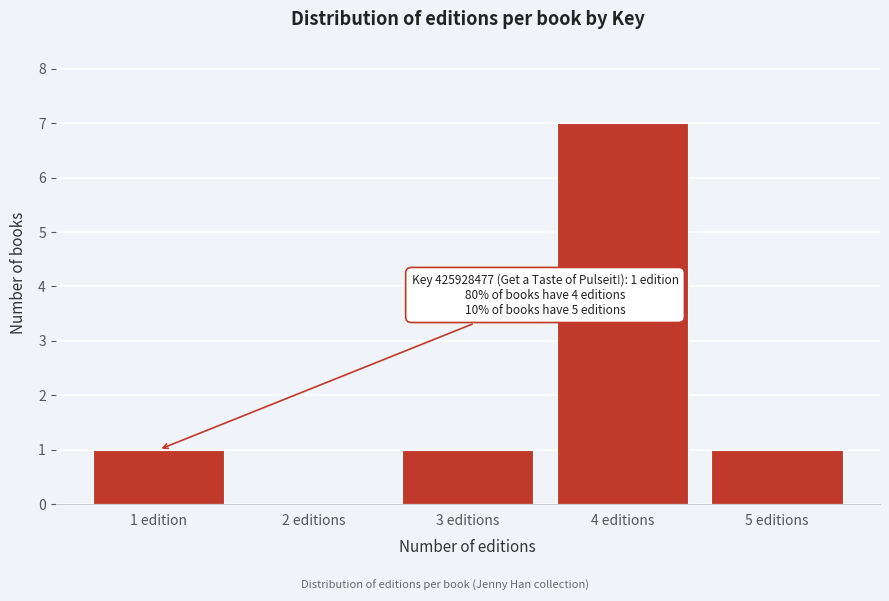

Reading left to right, extract all data points from this chart.

1 edition=1	2 editions=0	3 editions=1	4 editions=7	5 editions=1